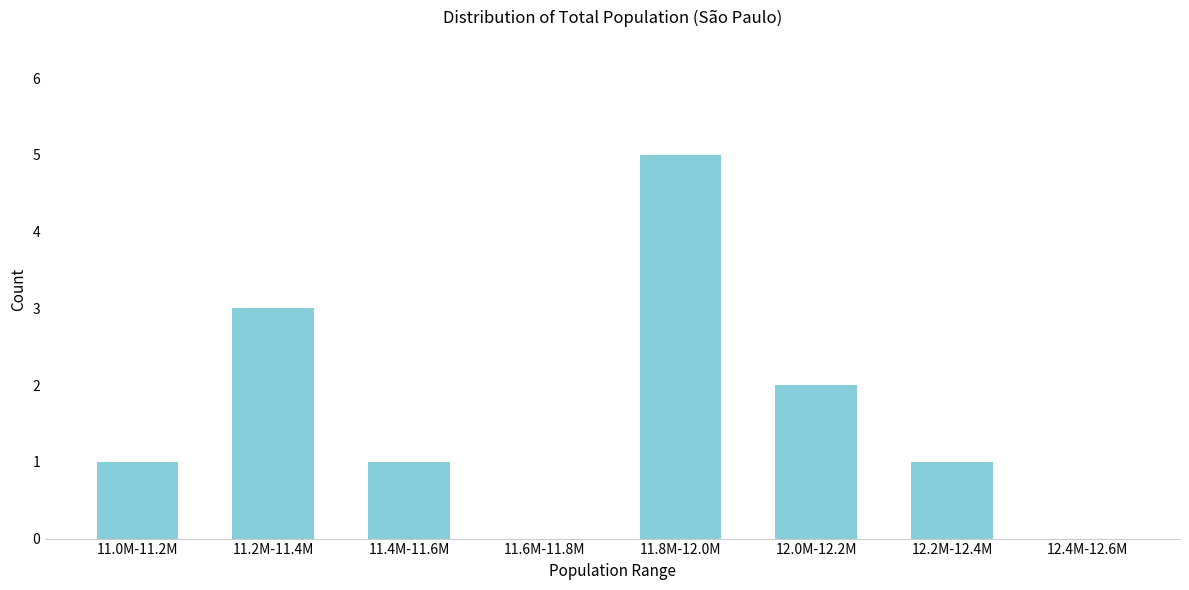

Reading left to right, what are all the values shown in this chart?

11.0M-11.2M=1	11.2M-11.4M=3	11.4M-11.6M=1	11.6M-11.8M=0	11.8M-12.0M=5	12.0M-12.2M=2	12.2M-12.4M=1	12.4M-12.6M=0